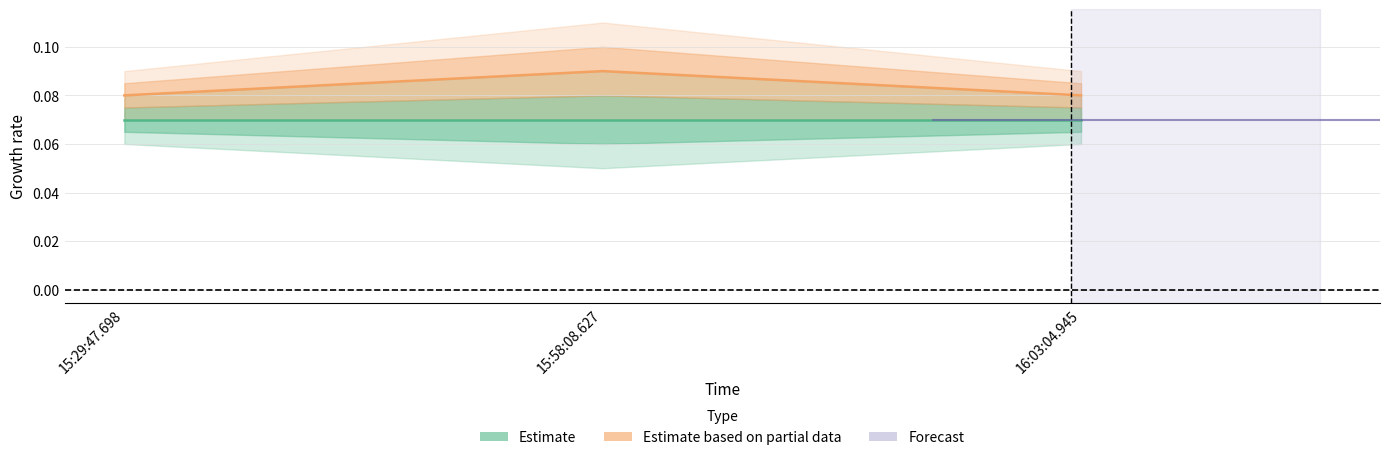

At which category does the chart reach its peak across all series?

15:58:08.627